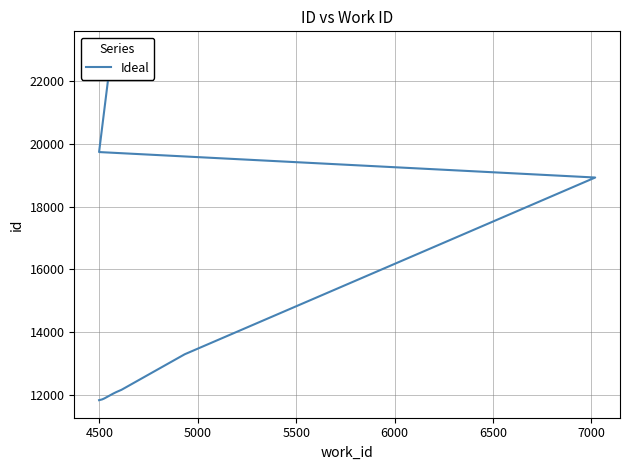

How many values are below 12155?

5